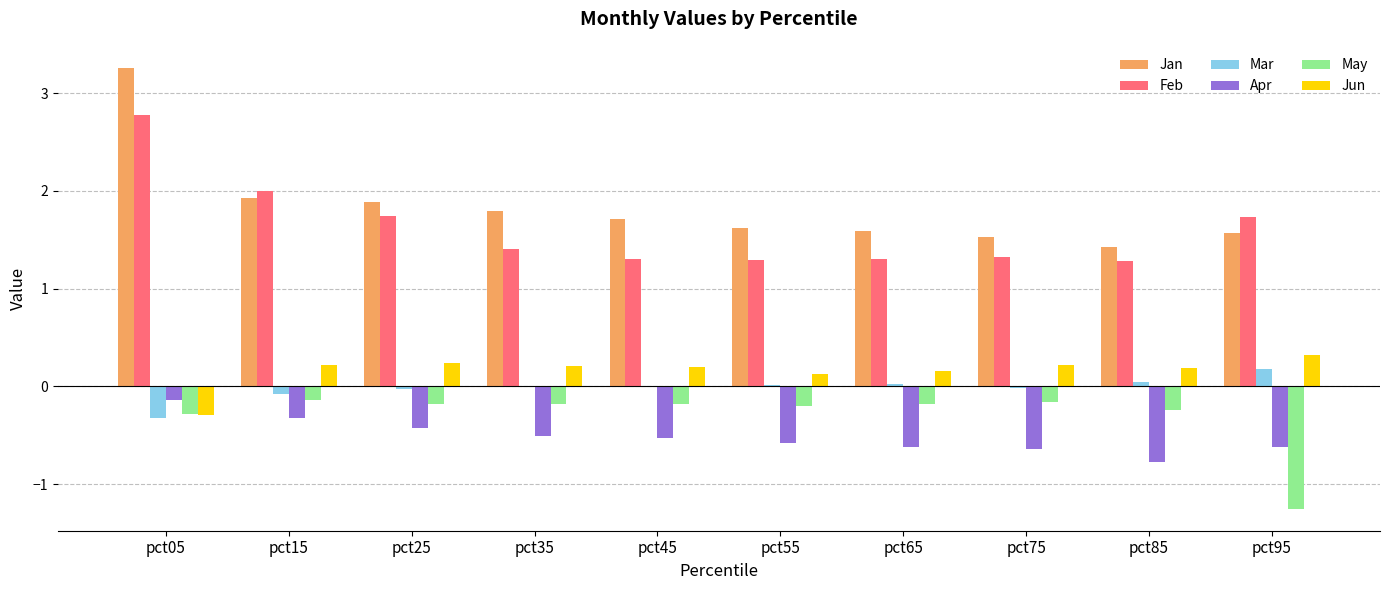

What are all the series names shown in the legend?

Jan, Feb, Mar, Apr, May, Jun